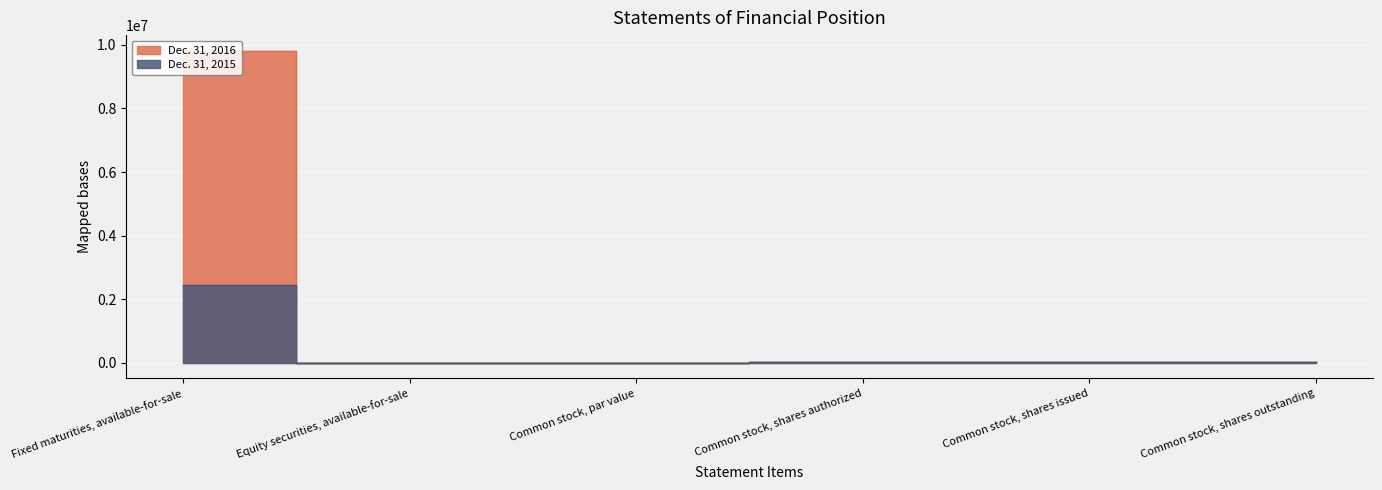

Reading left to right, what are all the values shown in this chart?

Dec. 31, 2016: Fixed maturities, available-for-sale=9818298	Equity securities, available-for-sale=365	Common stock, par value=100	Common stock, shares authorized=25000	Common stock, shares issued=25000	Common stock, shares outstanding=25000
Dec. 31, 2015: Fixed maturities, available-for-sale=2433626	Equity securities, available-for-sale=14	Common stock, par value=100	Common stock, shares authorized=25000	Common stock, shares issued=25000	Common stock, shares outstanding=25000